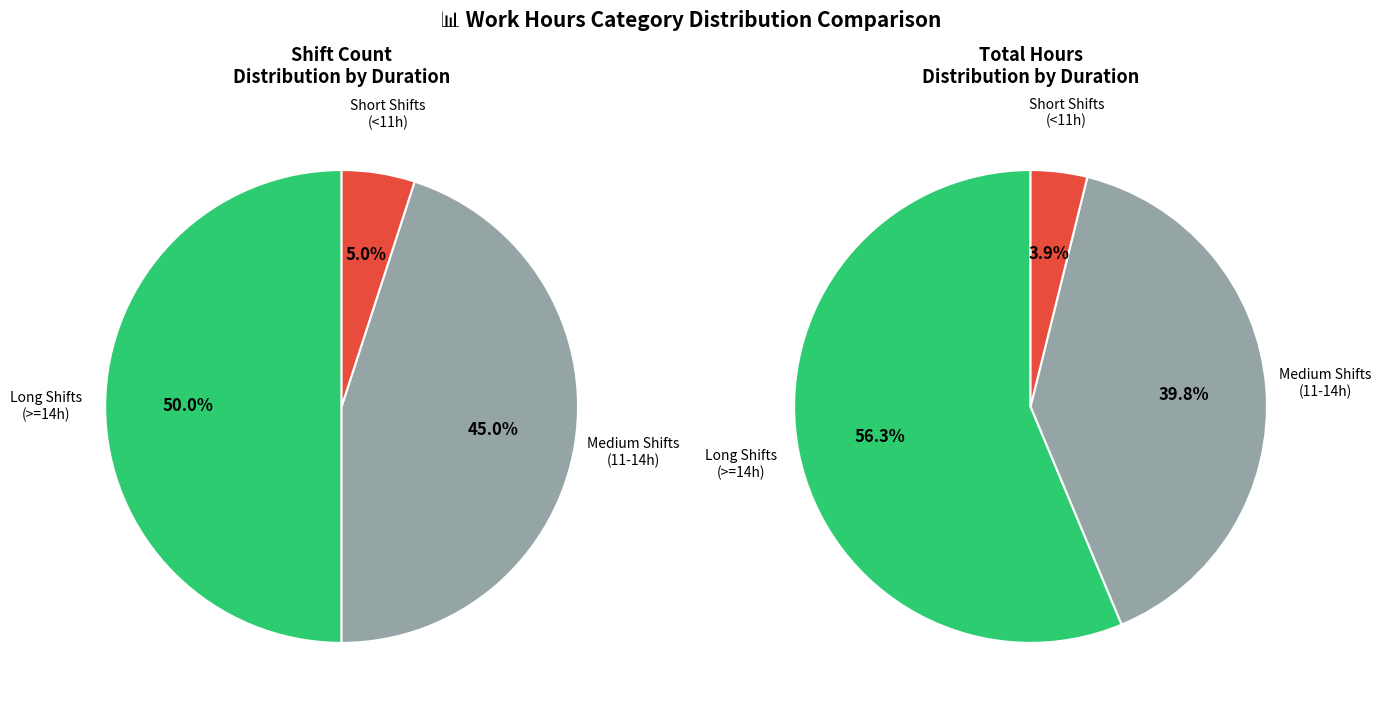

Does 11 represent more than half of the total?

No